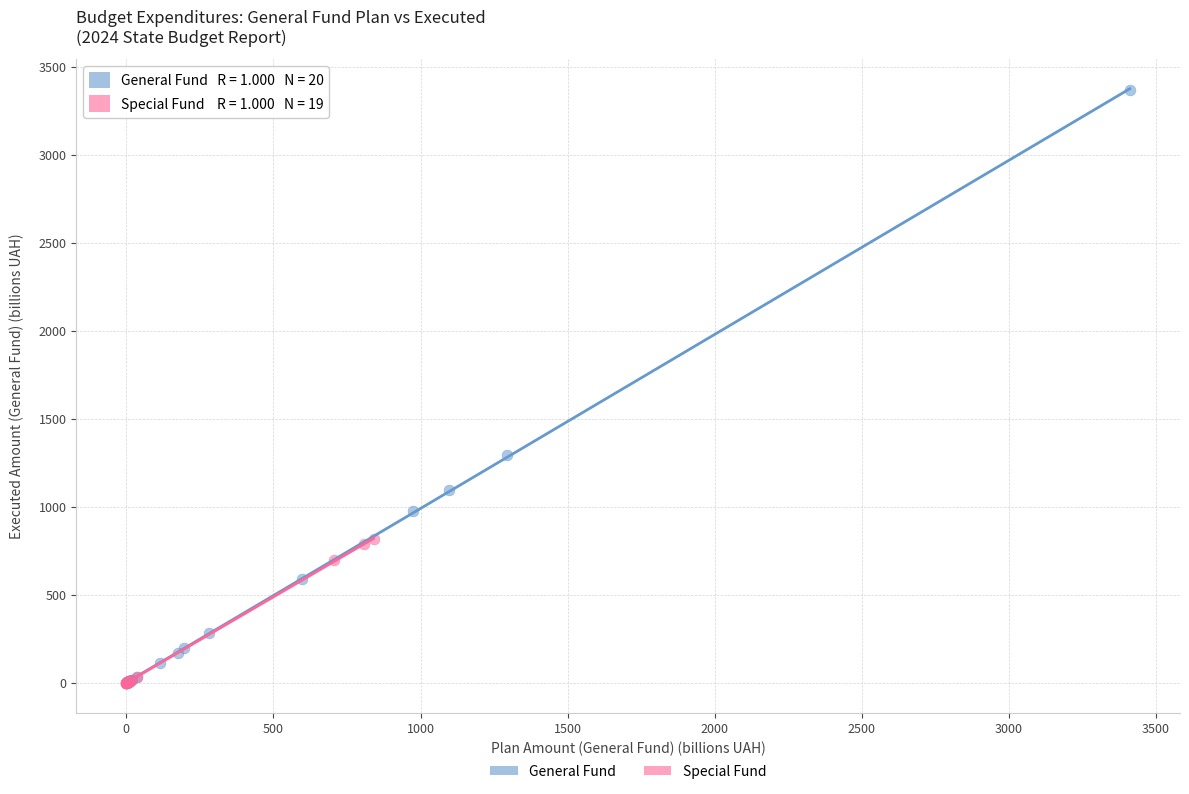

What are all the series names shown in the legend?

General Fund, Special Fund